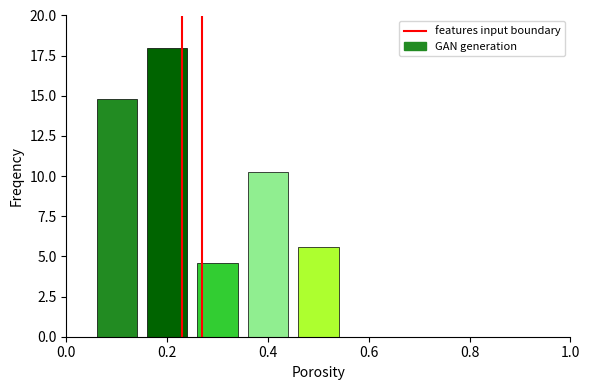

What is the minimum value shown in the chart?

4.6